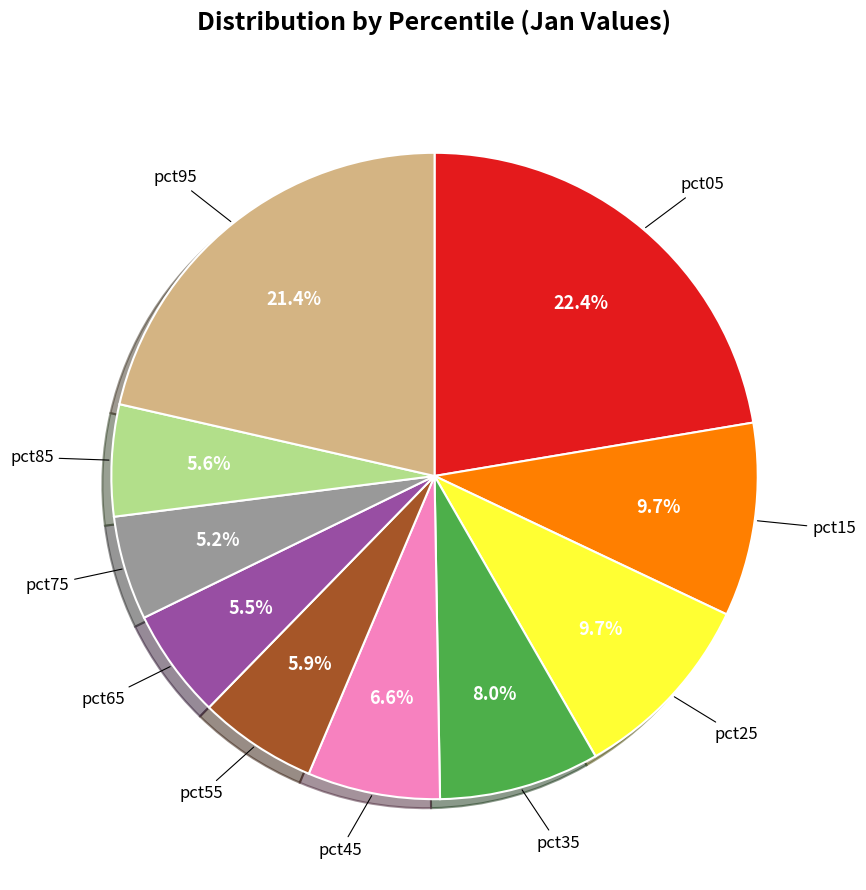

Is there any slice that represents more than half of the pie?

No